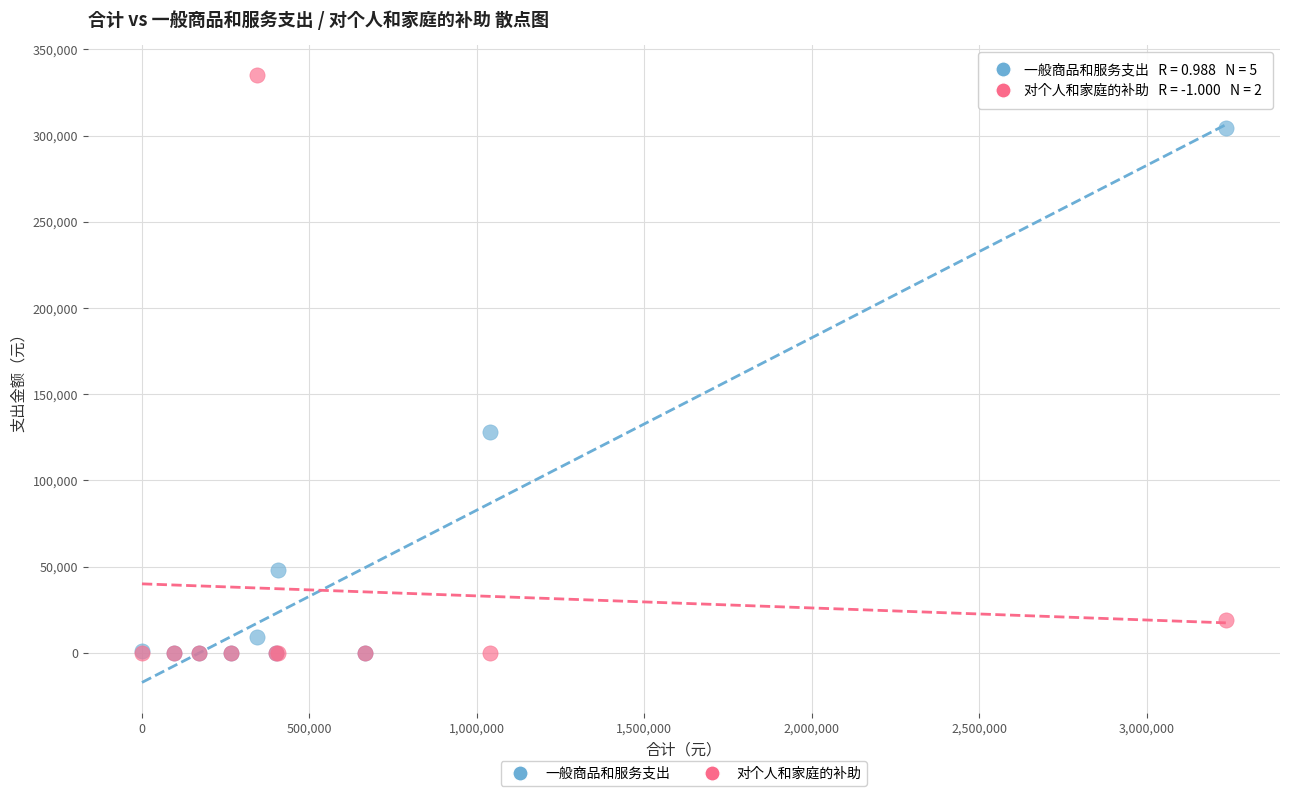

Which series has the largest Y range (max minus min)?

对个人和家庭的补助